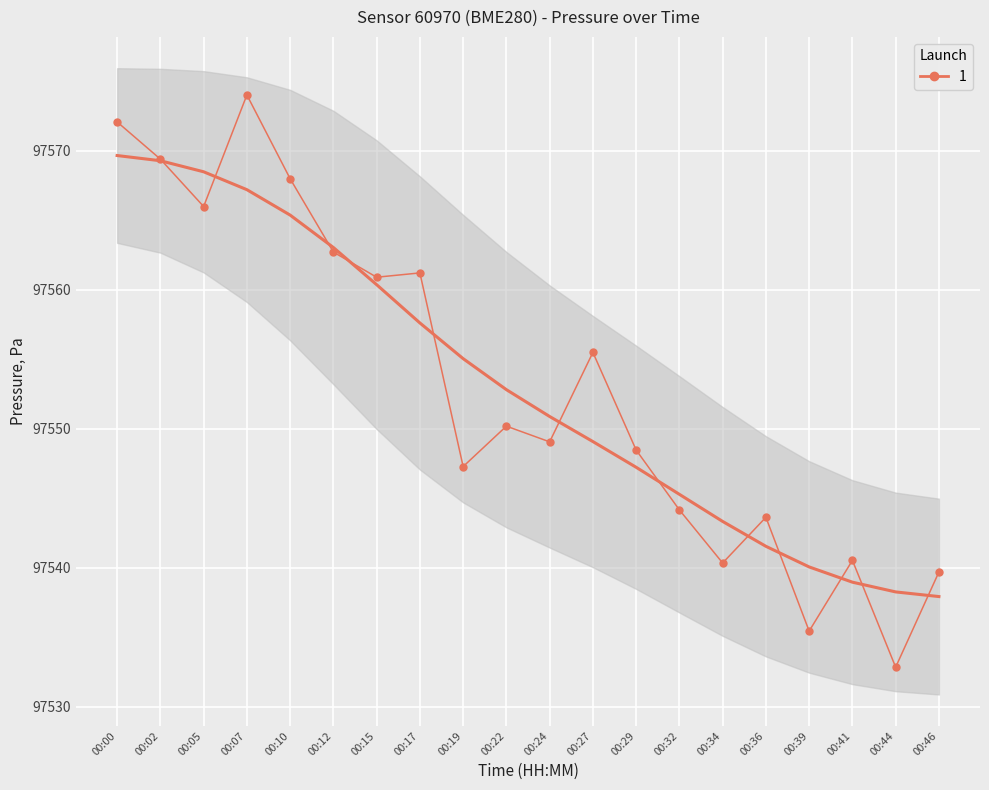

Is this an area chart (filled region under the line)?

No